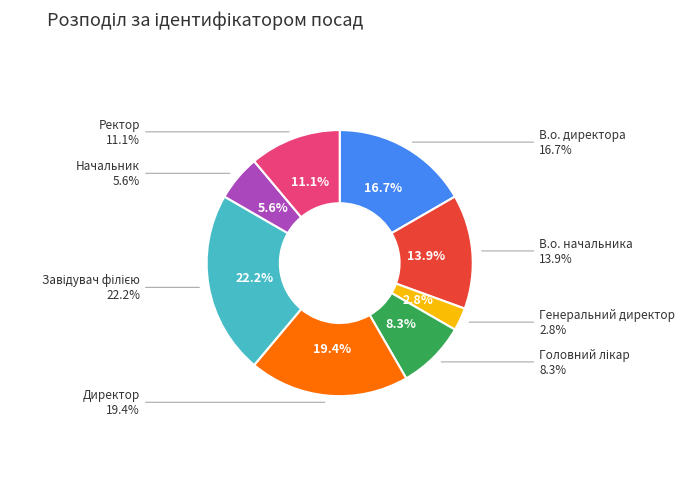

Count the number of slices in the pie.

8